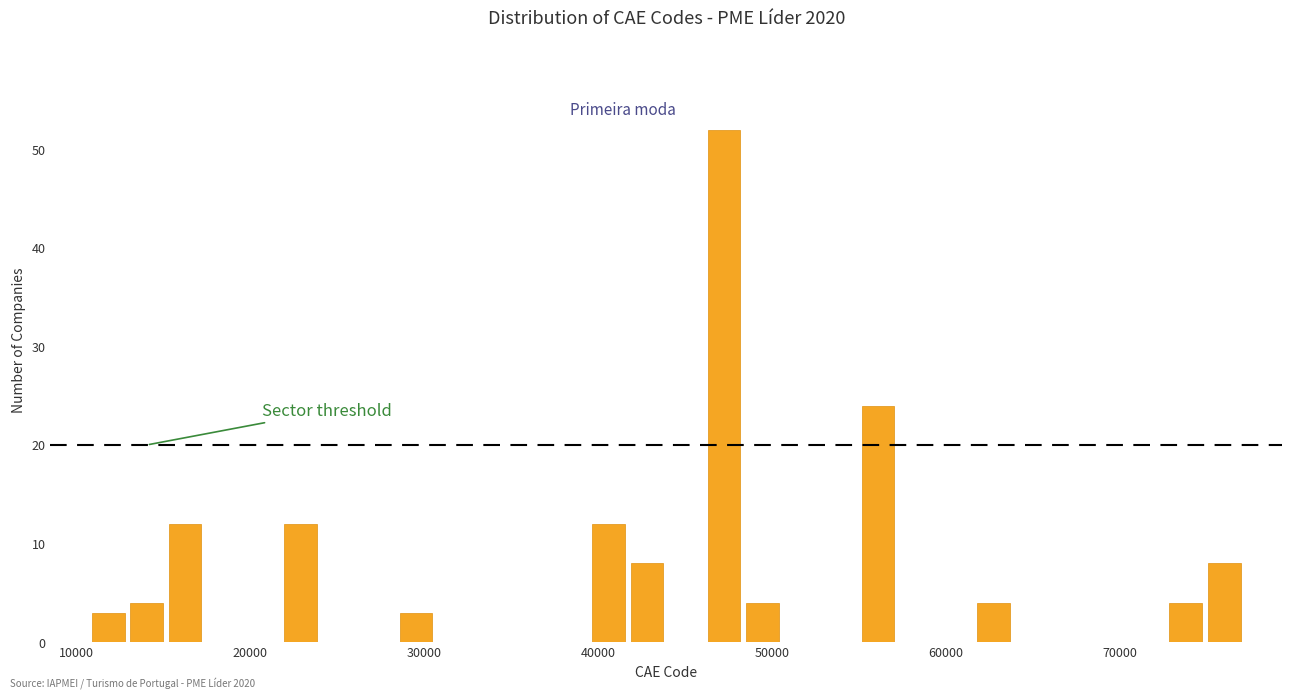

Around what value on the x-axis is the tallest bar? Give the approximate position of its centre, as read against the axis.

47000